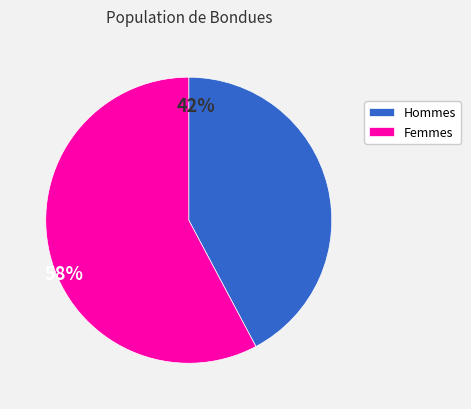

Rank the categories by value from lowest to highest.

Hommes, Femmes